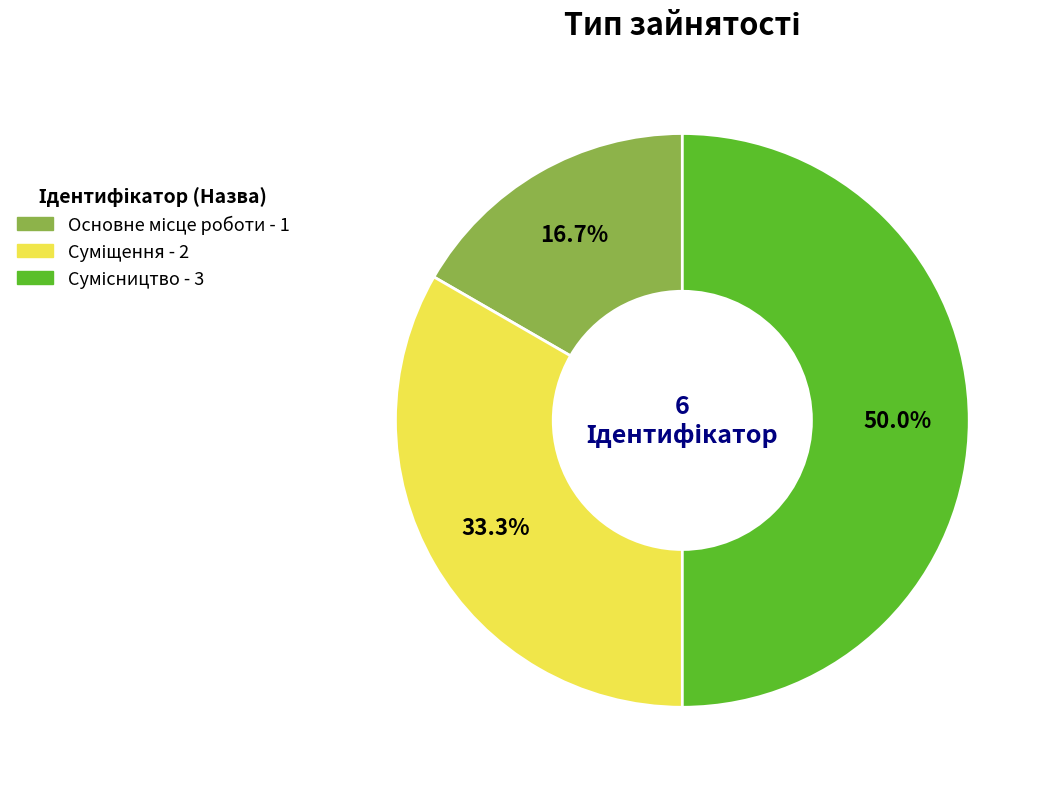

What percentage do Сумісництво and Основне місце роботи together represent?

66.7%